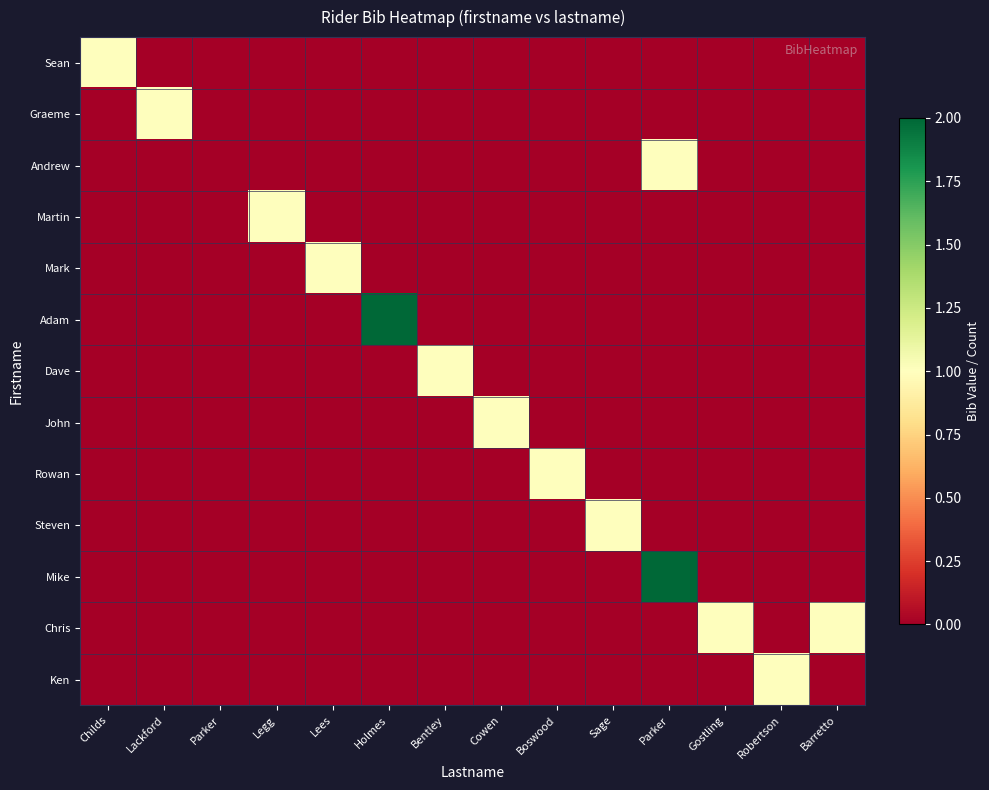

Reading right to left, what are all the values shown in this chart?

Sean: Barretto=0	Robertson=0	Gostling=0	Parker=0	Sage=0	Boswood=0	Cowen=0	Bentley=0	Holmes=0	Lees=0	Legg=0	Parker=0	Lackford=0	Childs=1
Graeme: Barretto=0	Robertson=0	Gostling=0	Parker=0	Sage=0	Boswood=0	Cowen=0	Bentley=0	Holmes=0	Lees=0	Legg=0	Parker=0	Lackford=1	Childs=0
Andrew: Barretto=0	Robertson=0	Gostling=0	Parker=1	Sage=0	Boswood=0	Cowen=0	Bentley=0	Holmes=0	Lees=0	Legg=0	Parker=0	Lackford=0	Childs=0
Martin: Barretto=0	Robertson=0	Gostling=0	Parker=0	Sage=0	Boswood=0	Cowen=0	Bentley=0	Holmes=0	Lees=0	Legg=1	Parker=0	Lackford=0	Childs=0
Mark: Barretto=0	Robertson=0	Gostling=0	Parker=0	Sage=0	Boswood=0	Cowen=0	Bentley=0	Holmes=0	Lees=1	Legg=0	Parker=0	Lackford=0	Childs=0
Adam: Barretto=0	Robertson=0	Gostling=0	Parker=0	Sage=0	Boswood=0	Cowen=0	Bentley=0	Holmes=2	Lees=0	Legg=0	Parker=0	Lackford=0	Childs=0
Dave: Barretto=0	Robertson=0	Gostling=0	Parker=0	Sage=0	Boswood=0	Cowen=0	Bentley=1	Holmes=0	Lees=0	Legg=0	Parker=0	Lackford=0	Childs=0
John: Barretto=0	Robertson=0	Gostling=0	Parker=0	Sage=0	Boswood=0	Cowen=1	Bentley=0	Holmes=0	Lees=0	Legg=0	Parker=0	Lackford=0	Childs=0
Rowan: Barretto=0	Robertson=0	Gostling=0	Parker=0	Sage=0	Boswood=1	Cowen=0	Bentley=0	Holmes=0	Lees=0	Legg=0	Parker=0	Lackford=0	Childs=0
Steven: Barretto=0	Robertson=0	Gostling=0	Parker=0	Sage=1	Boswood=0	Cowen=0	Bentley=0	Holmes=0	Lees=0	Legg=0	Parker=0	Lackford=0	Childs=0
Mike: Barretto=0	Robertson=0	Gostling=0	Parker=2	Sage=0	Boswood=0	Cowen=0	Bentley=0	Holmes=0	Lees=0	Legg=0	Parker=0	Lackford=0	Childs=0
Chris: Barretto=1	Robertson=0	Gostling=1	Parker=0	Sage=0	Boswood=0	Cowen=0	Bentley=0	Holmes=0	Lees=0	Legg=0	Parker=0	Lackford=0	Childs=0
Ken: Barretto=0	Robertson=1	Gostling=0	Parker=0	Sage=0	Boswood=0	Cowen=0	Bentley=0	Holmes=0	Lees=0	Legg=0	Parker=0	Lackford=0	Childs=0